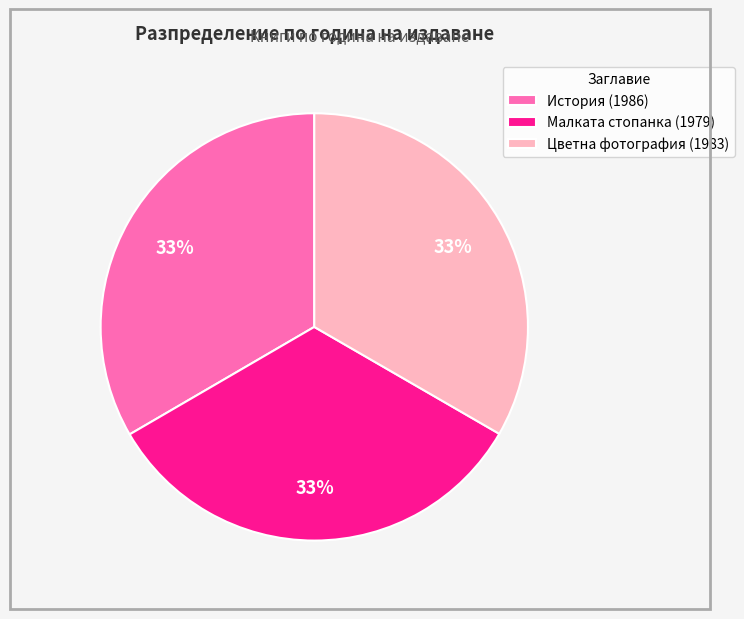

True or false: Малката стопанка (1979) accounts for 46% of the total.

False